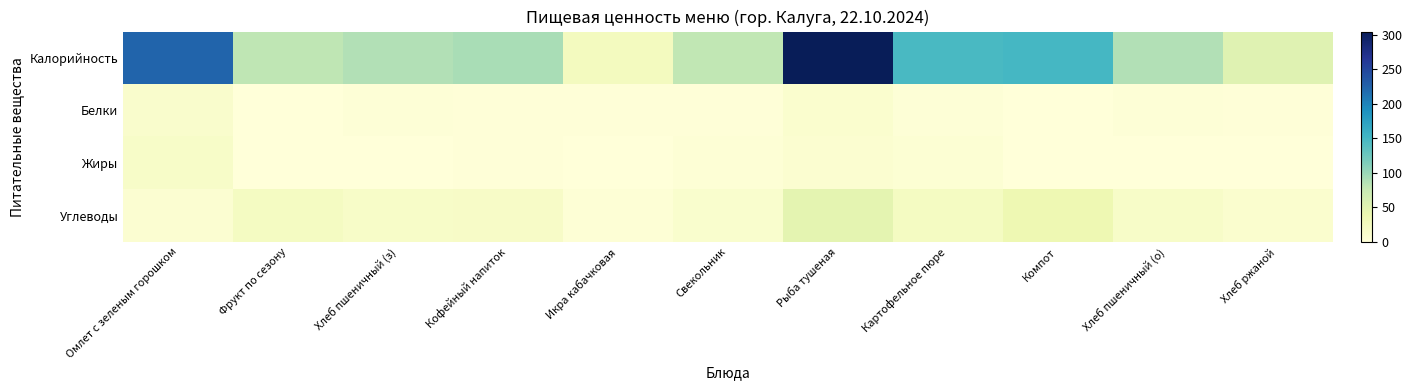

At which category is the sum across all series the highest?

Рыба тушеная